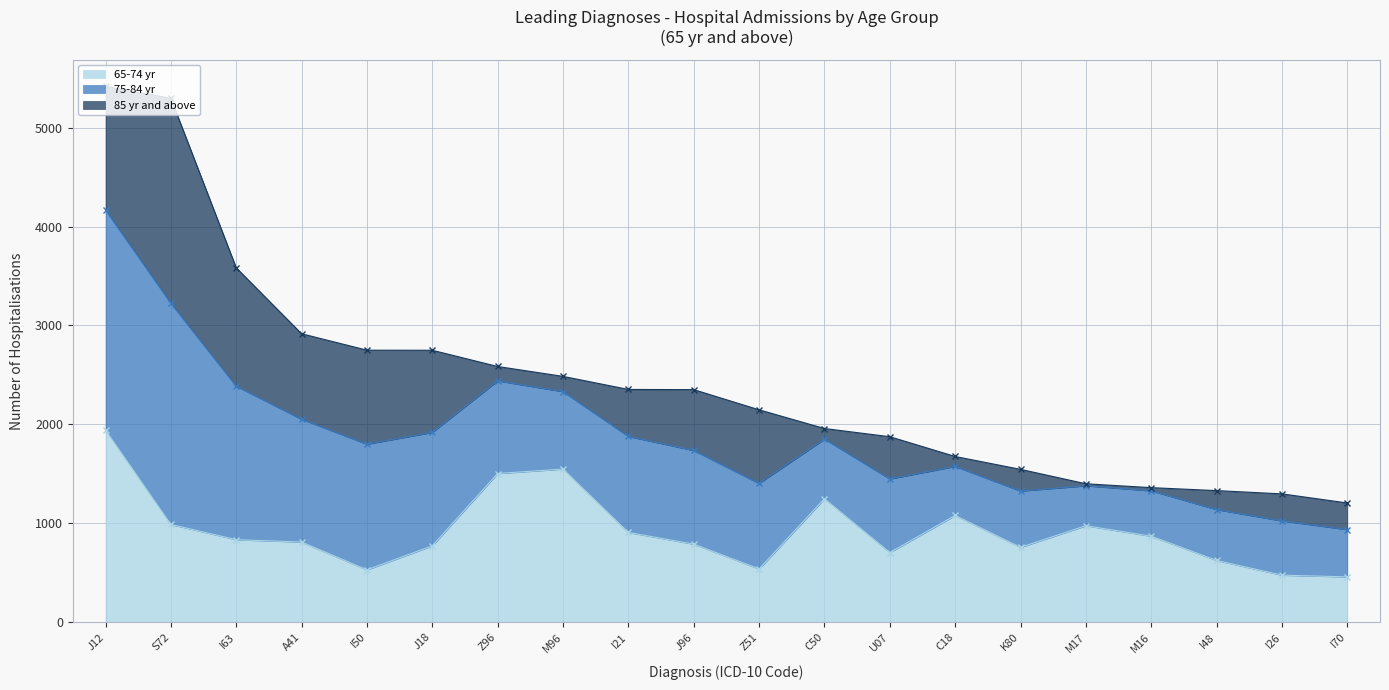

At which category is the sum across all series the highest?

J12